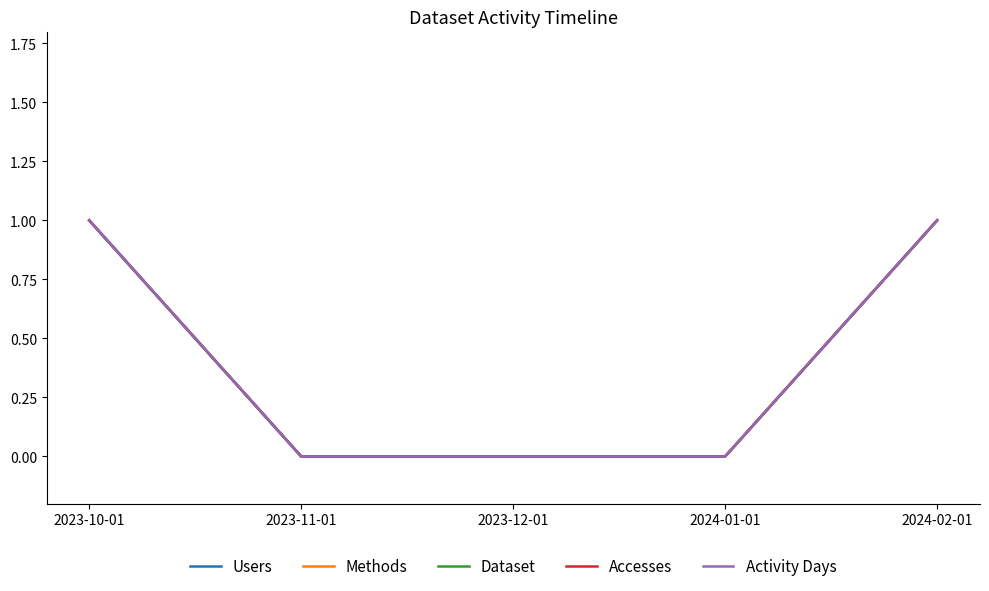

Is this an area chart (filled region under the line)?

No